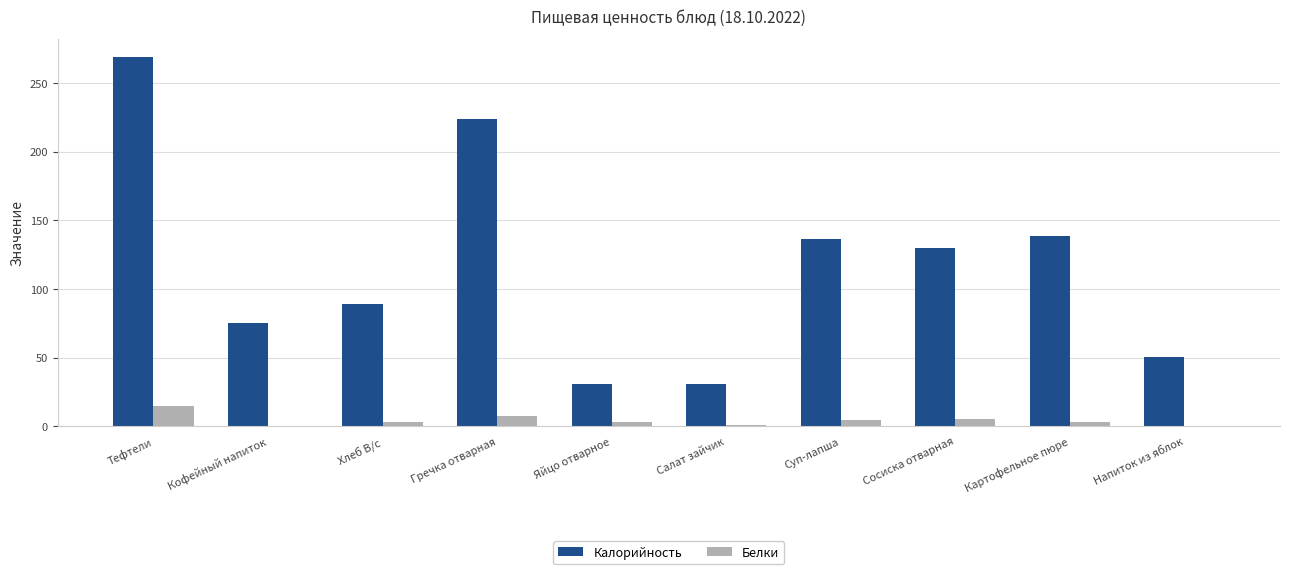

Which series has the largest total across all categories?

Калорийность